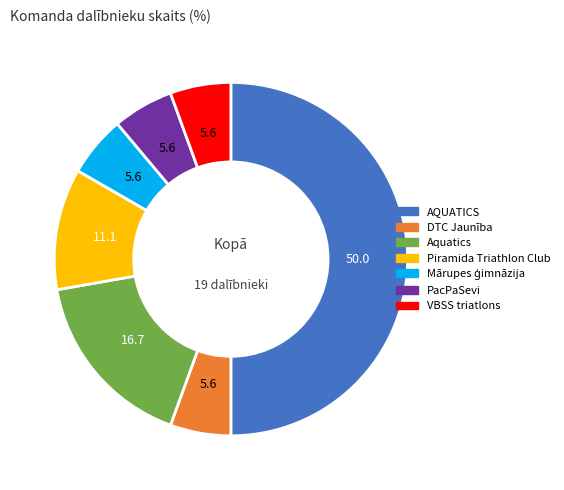

Count the number of slices in the pie.

7